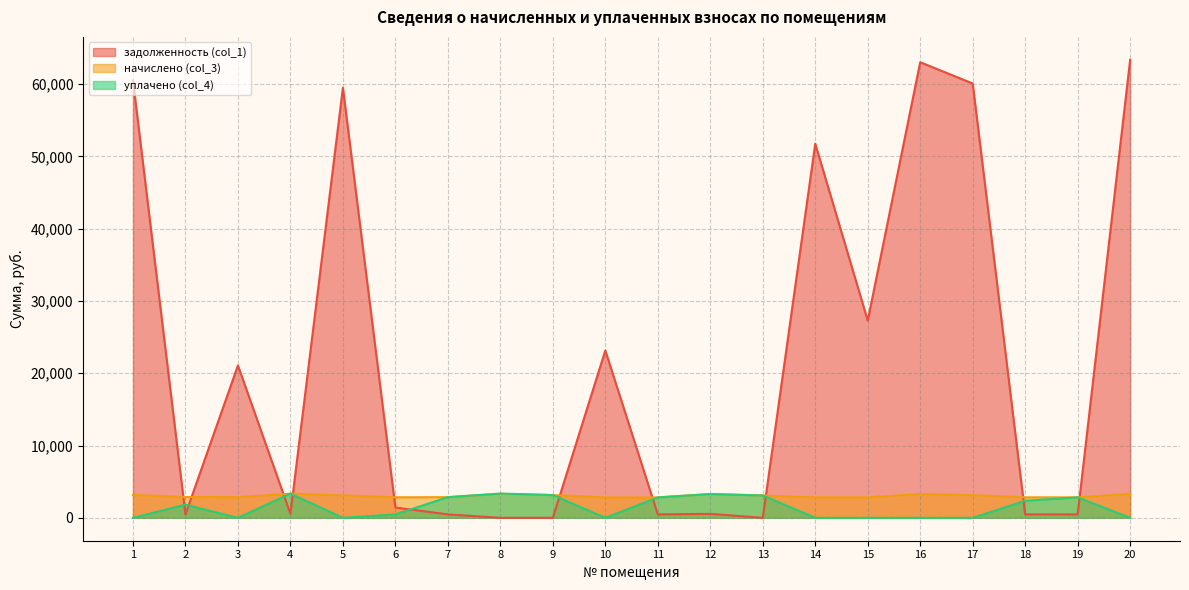

What is the value of the задолженность (col_1) point at the 10th from the left?

23150.0